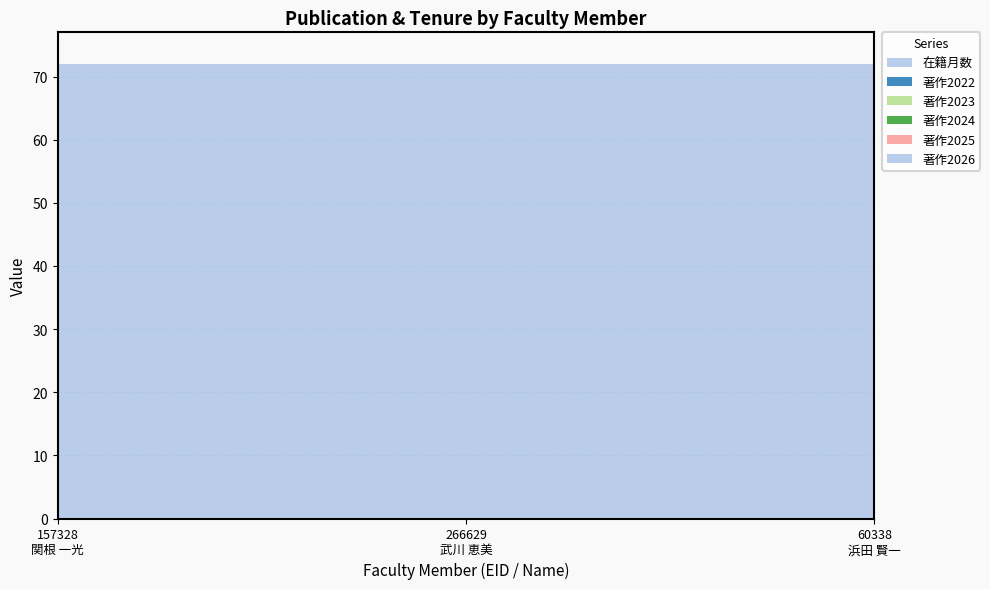

Reading left to right, extract all data points from this chart.

在籍月数: 157328
関根 一光=72	266629
武川 恵美=72	60338
浜田 賢一=72
著作2022: 157328
関根 一光=0	266629
武川 恵美=0	60338
浜田 賢一=0
著作2023: 157328
関根 一光=0	266629
武川 恵美=0	60338
浜田 賢一=0
著作2024: 157328
関根 一光=0	266629
武川 恵美=0	60338
浜田 賢一=0
著作2025: 157328
関根 一光=0	266629
武川 恵美=0	60338
浜田 賢一=0
著作2026: 157328
関根 一光=0	266629
武川 恵美=0	60338
浜田 賢一=0